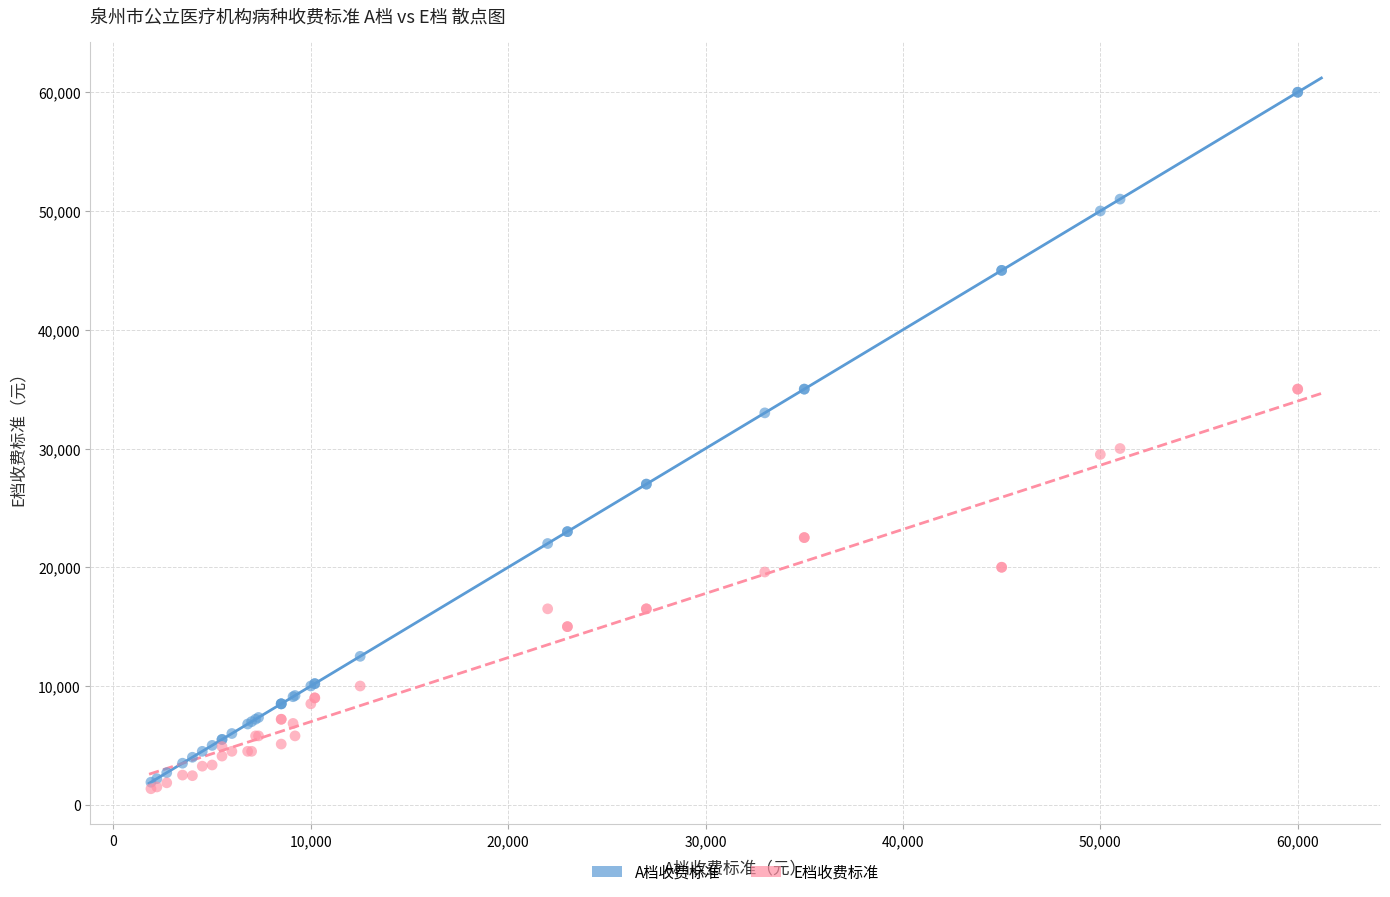

Which series contains the highest Y value?

A档收费标准